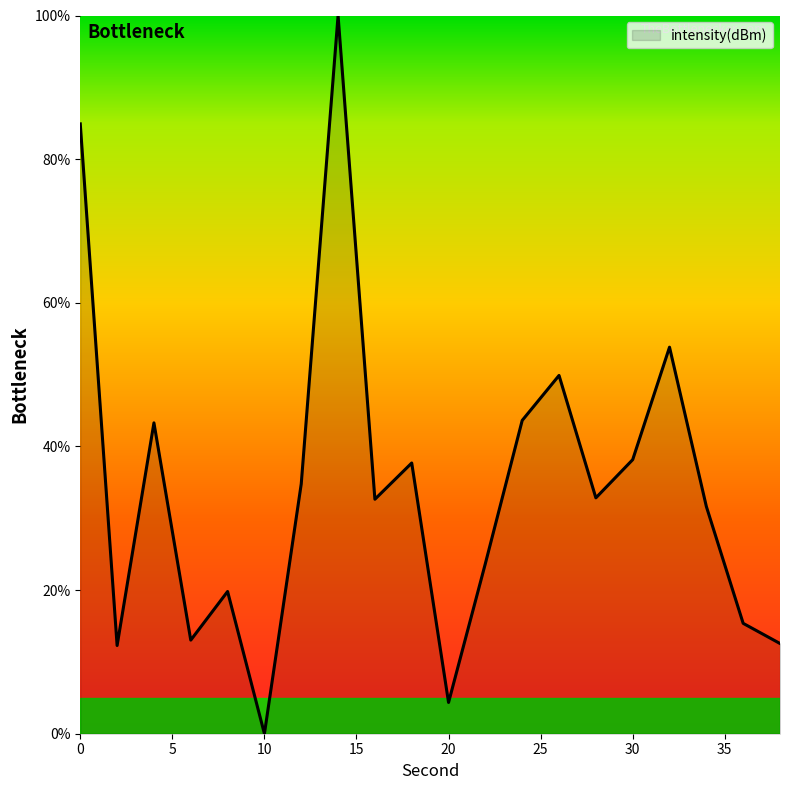

What is the difference between the maximum and minimum values?

100.0